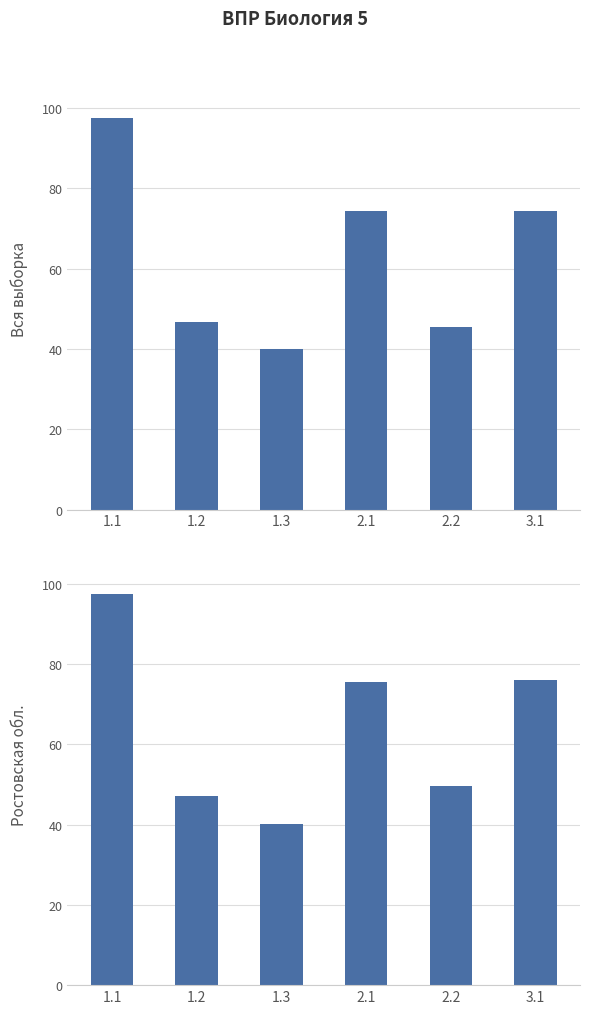

What is the maximum value shown in the chart?

97.5